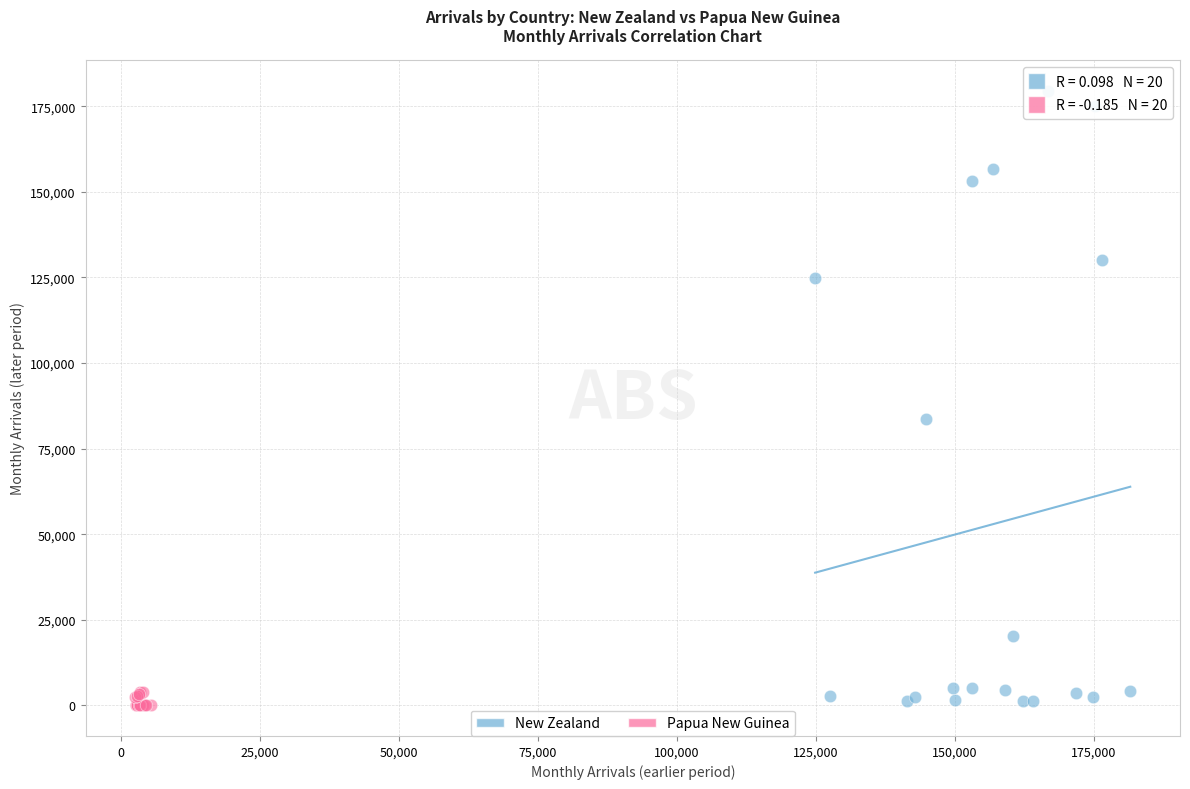

Which series has the largest Y range (max minus min)?

New Zealand